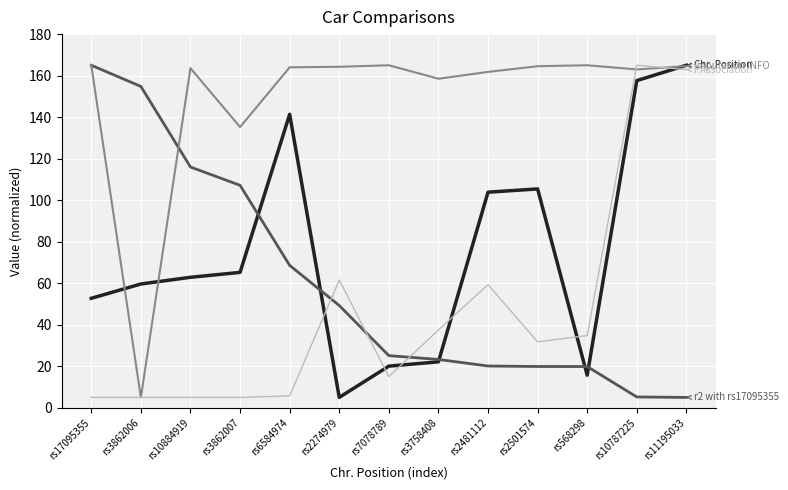

What position from the left is rs2481112?

9